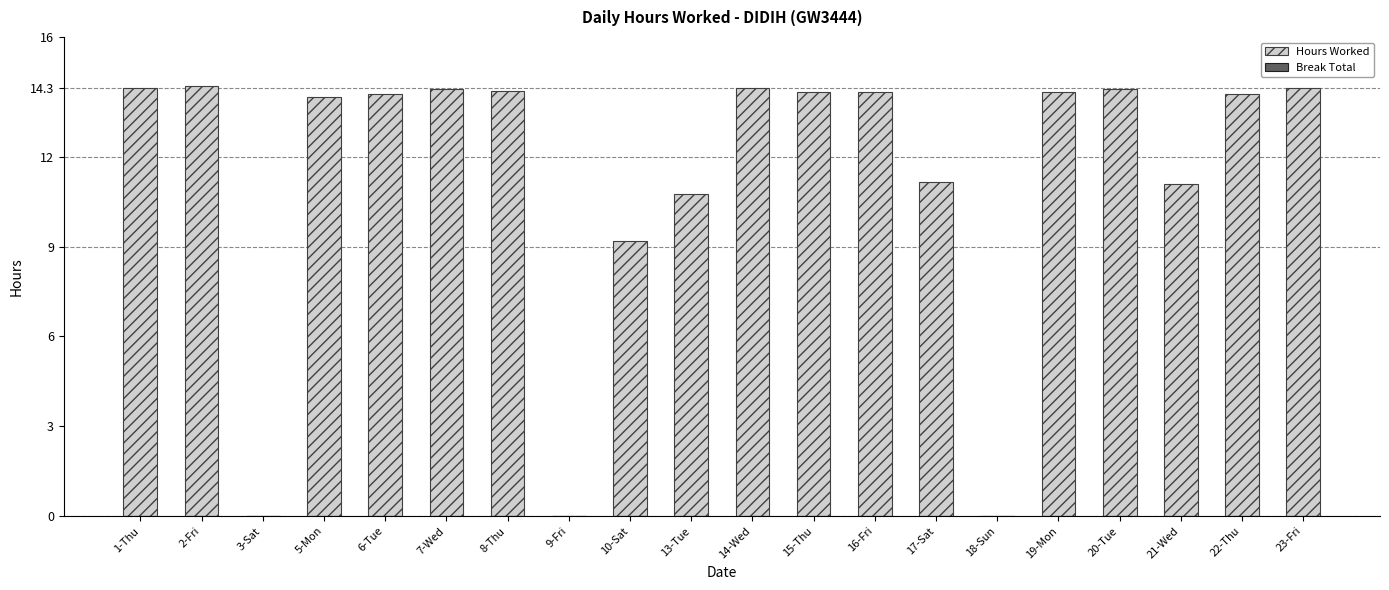

Is it true that the value at 14-Wed is 23.0?

False